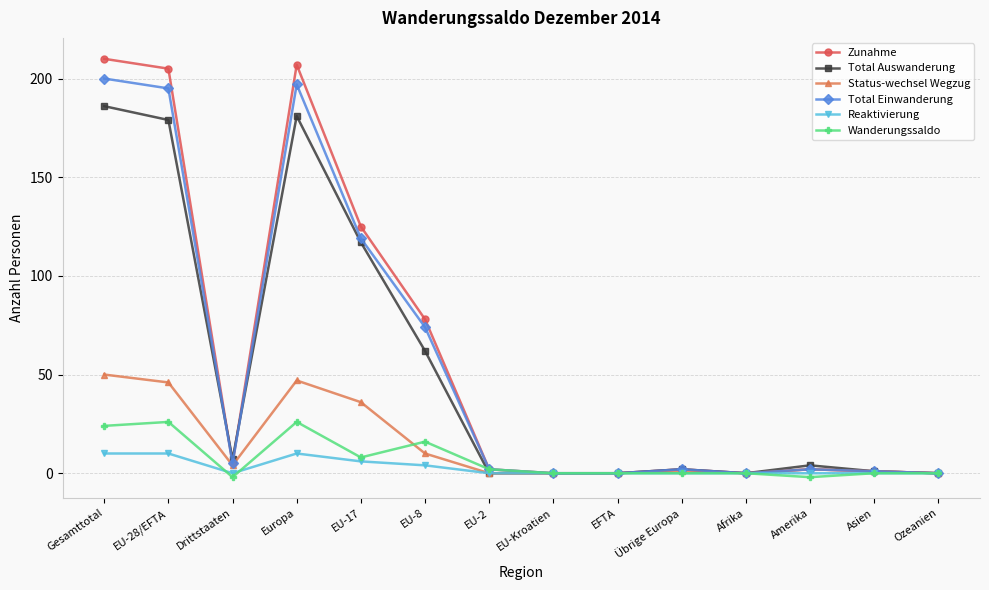

What is the difference between the second highest and minimum values in the Reaktivierung series?

10